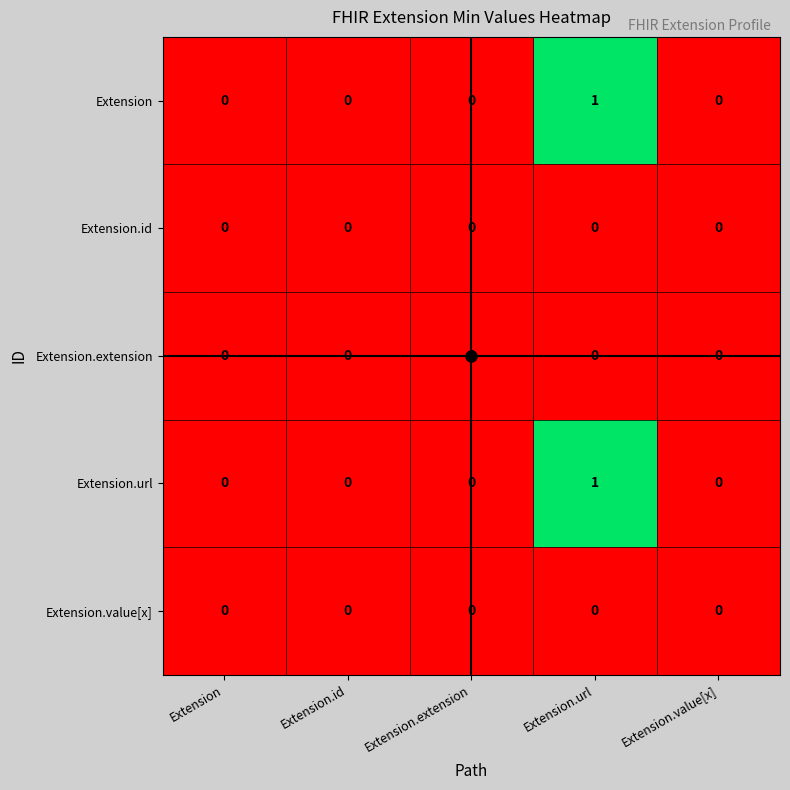

How many Extension values are between 0 and 1?

5